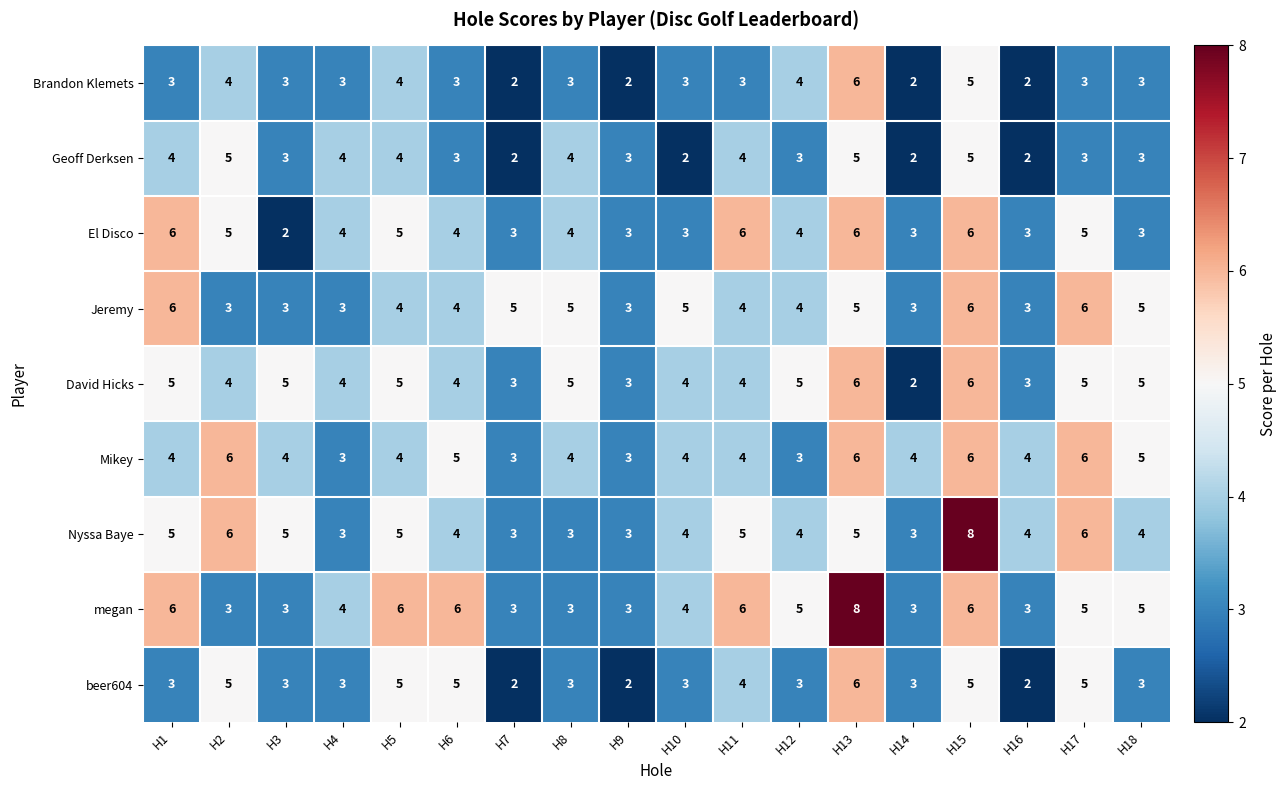

What is the spread (max minus min) of values at H6?

3